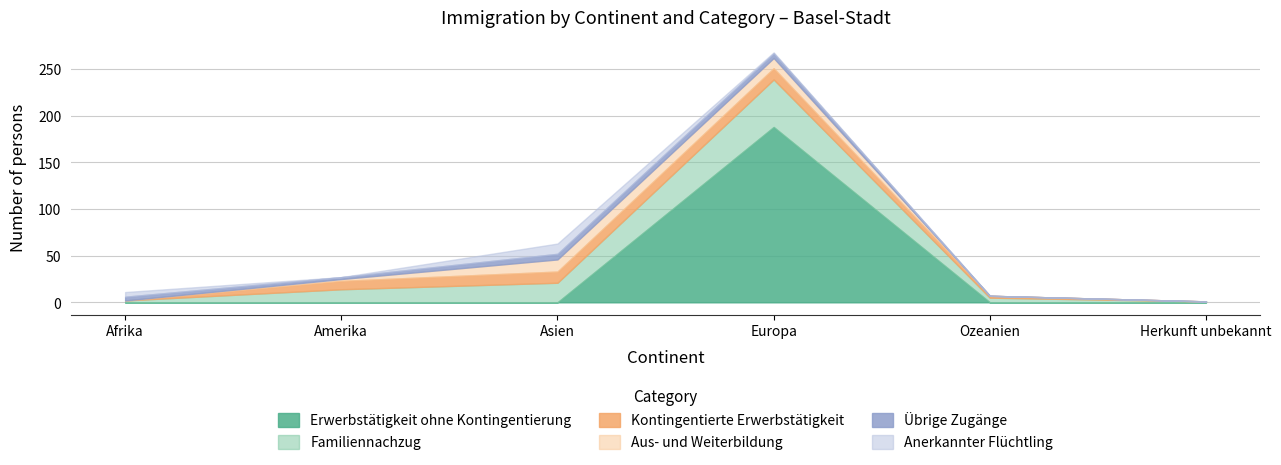

List the series in order of their peak value, highest first.

Erwerbstätigkeit ohne Kontingentierung, Familiennachzug, Aus- und Weiterbildung, Kontingentierte Erwerbstätigkeit, Anerkannter Flüchtling, Übrige Zugänge